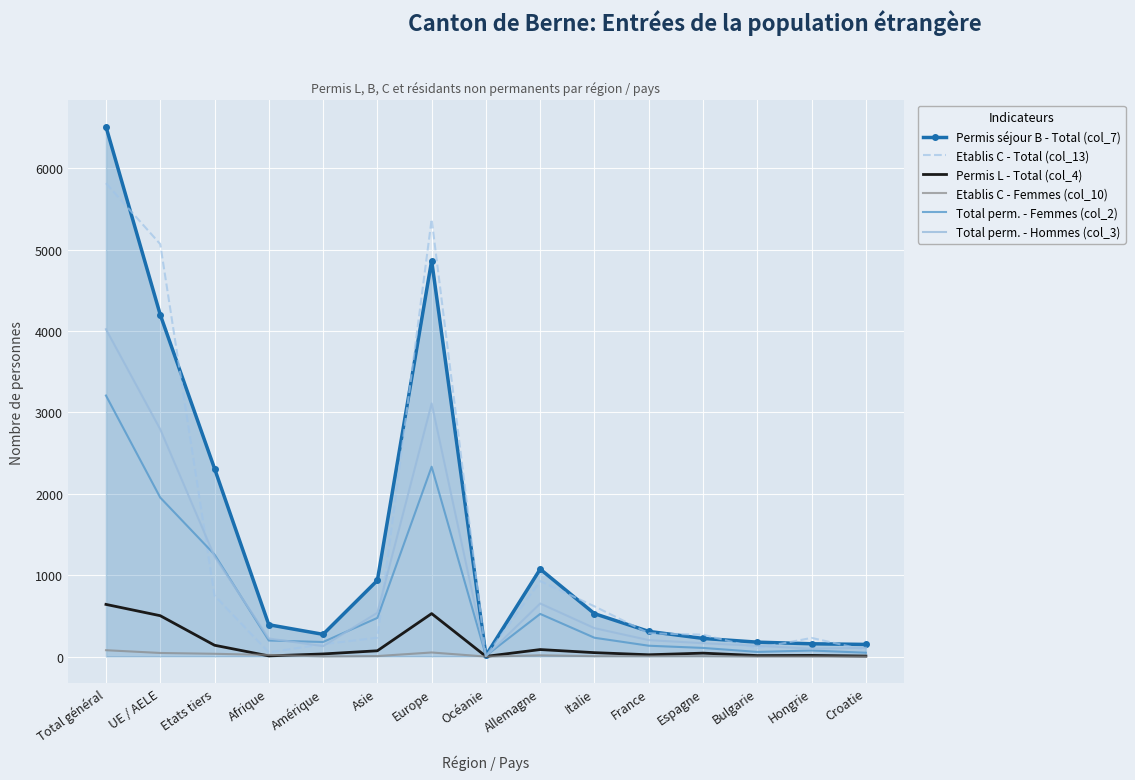

Is it true that Permis L - Total (col_4) equals 641 at Total général?

True